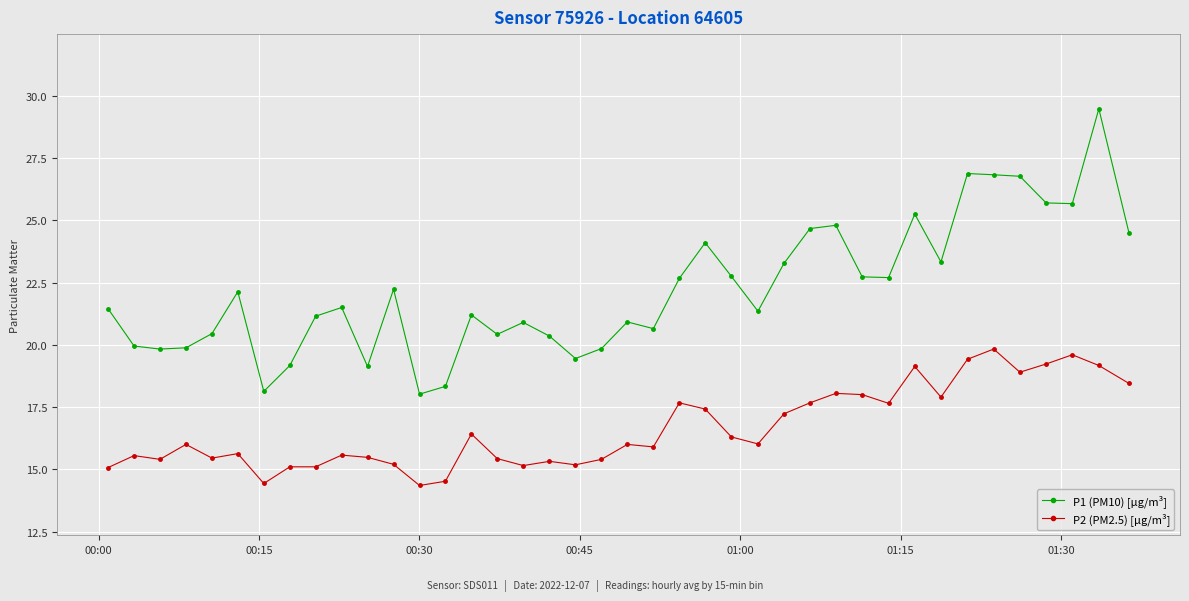

Which series has the largest total across all categories?

P1 (PM10) [µg/m³]